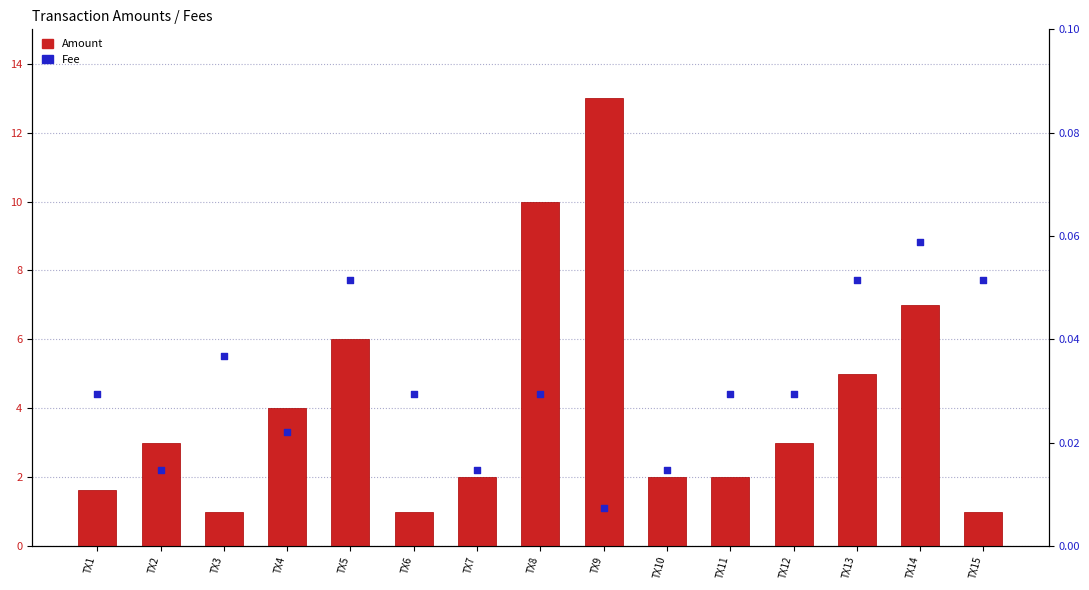

What are all the series names shown in the legend?

Amount, Fee